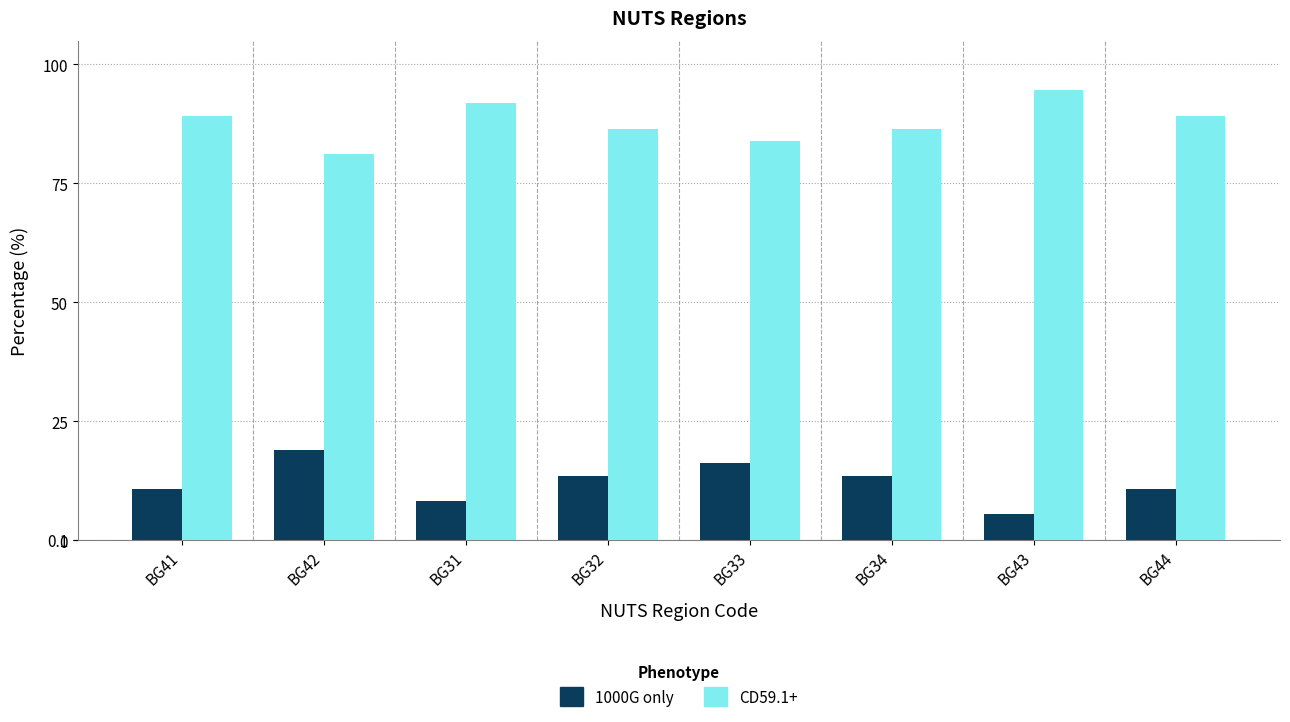

The CD59.1+ series shows 86.5 at BG32. True or false?

True